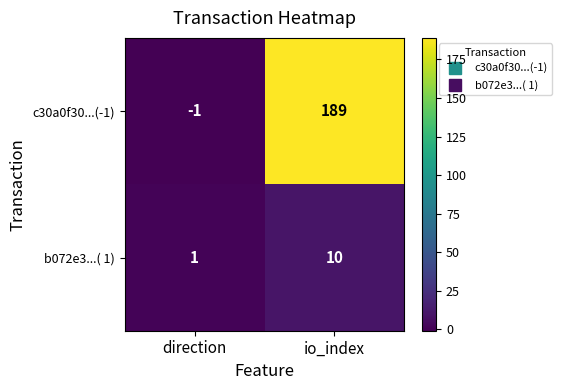

What is the sum of the c30a0f30...(-1) values at direction and io_index?

188